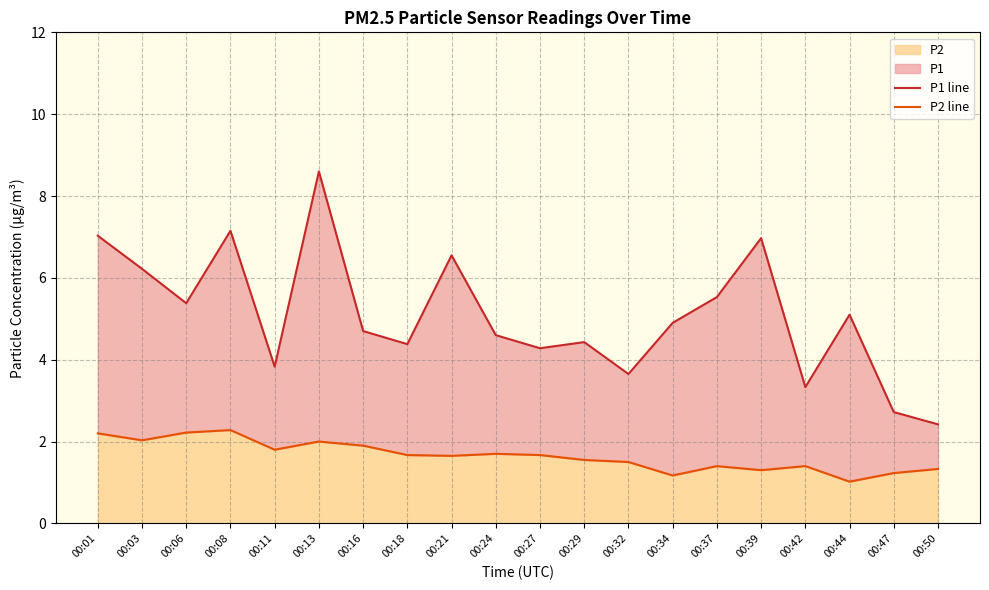

True or false: P2 line and P1 line intersect in this chart.

False